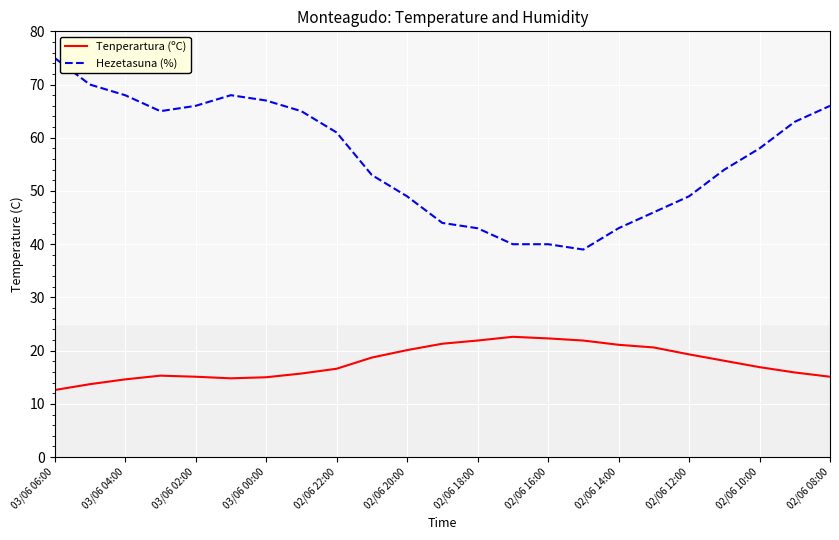

Which series has the largest range (max minus min)?

Hezetasuna (%)